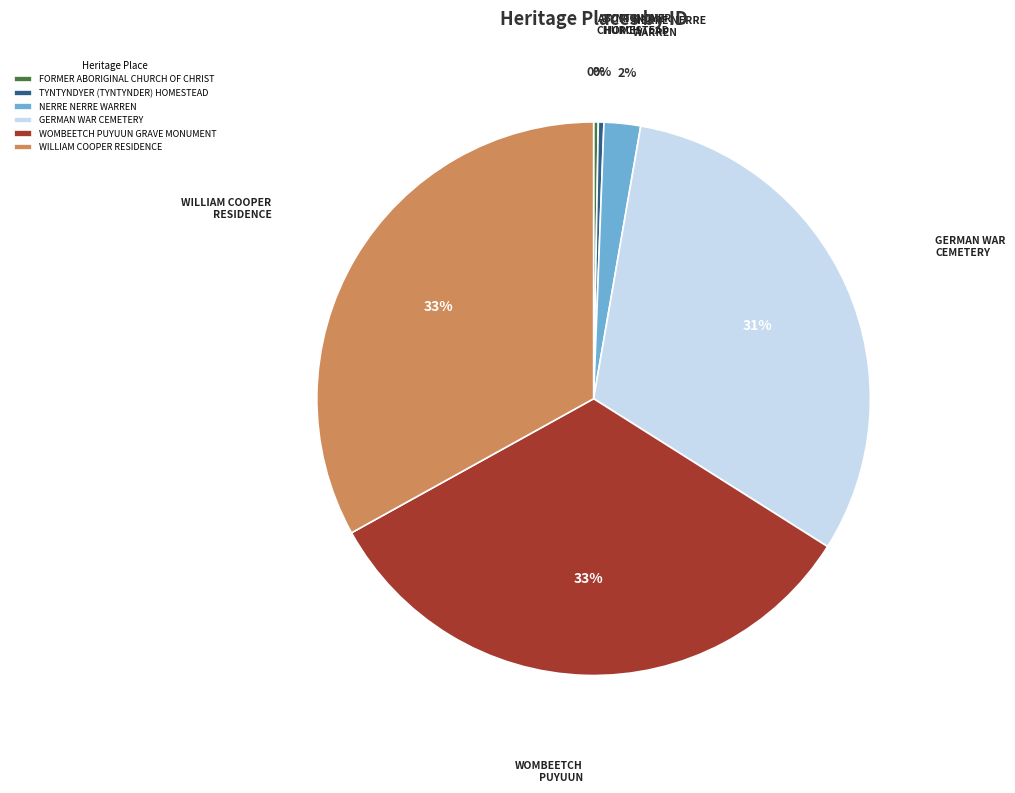

Which has a higher value, WOMBEETCH PUYUUN GRAVE MONUMENT or GERMAN WAR CEMETERY?

WOMBEETCH PUYUUN GRAVE MONUMENT